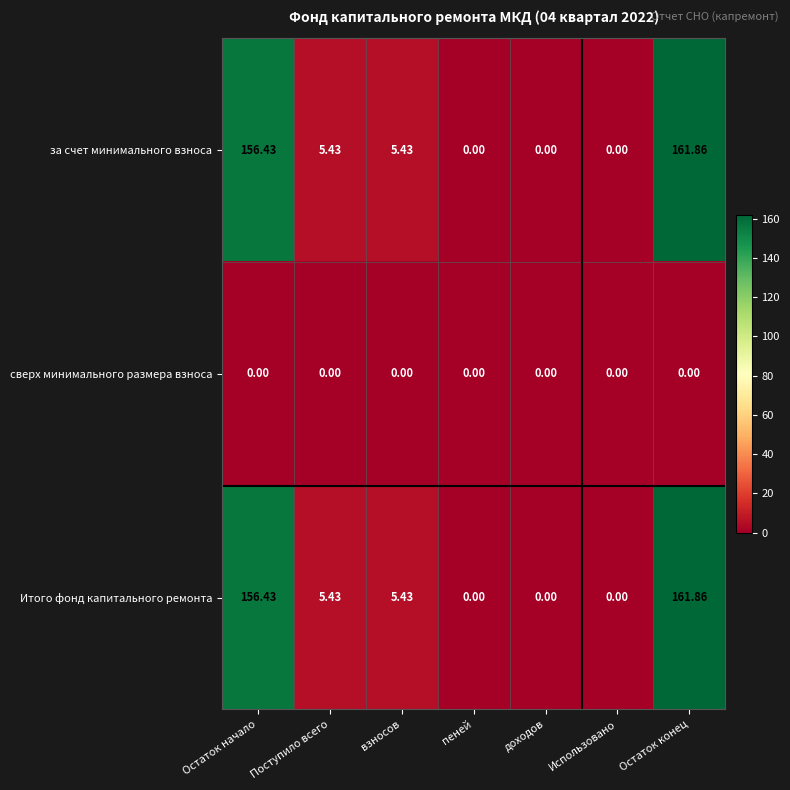

Is the value of Итого фонд капитального ремонта at Поступило всего greater than the value of сверх минимального размера взноса at Использовано?

Yes